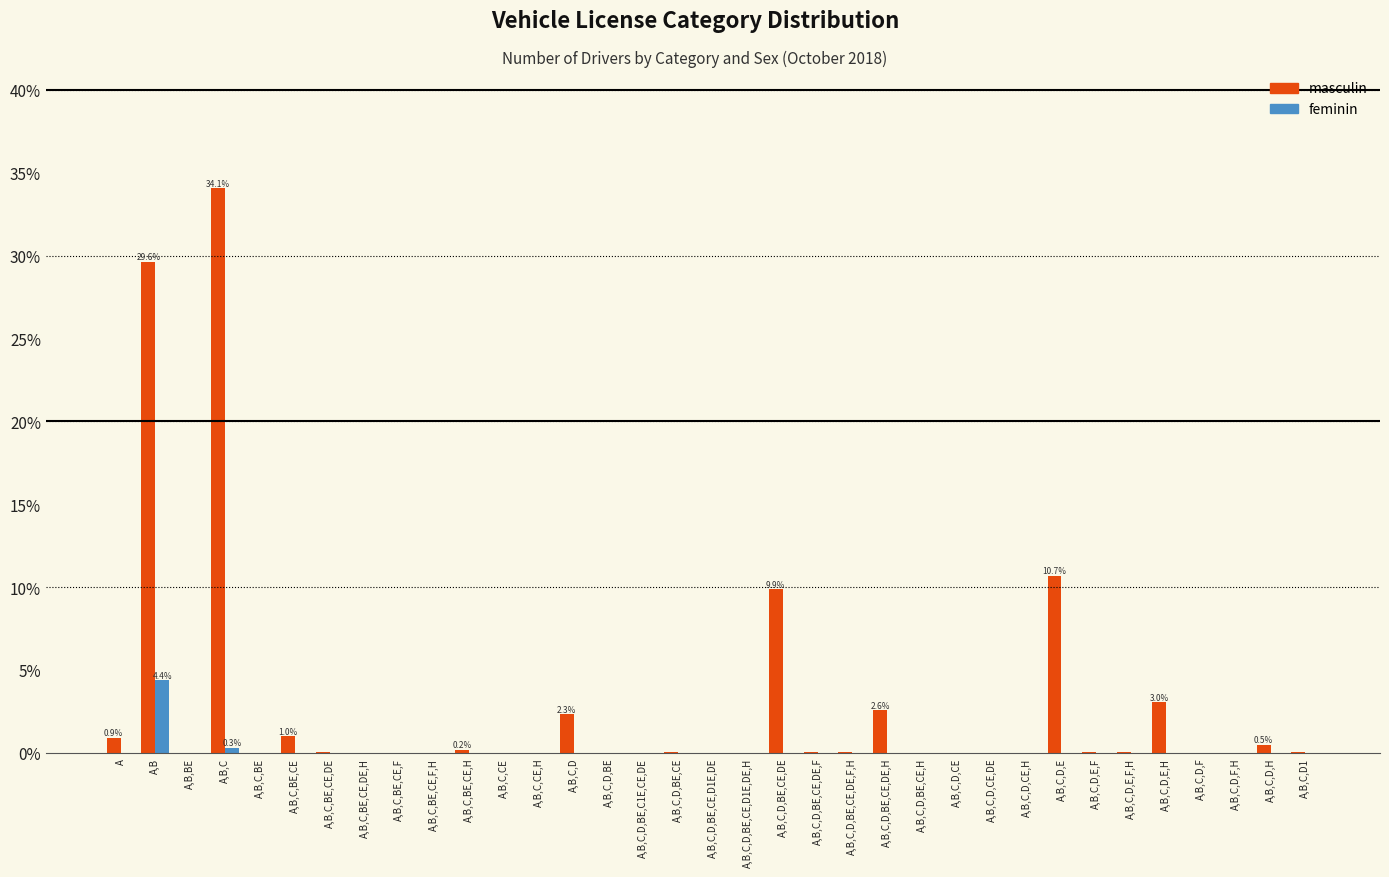

Are the bars horizontal?

No